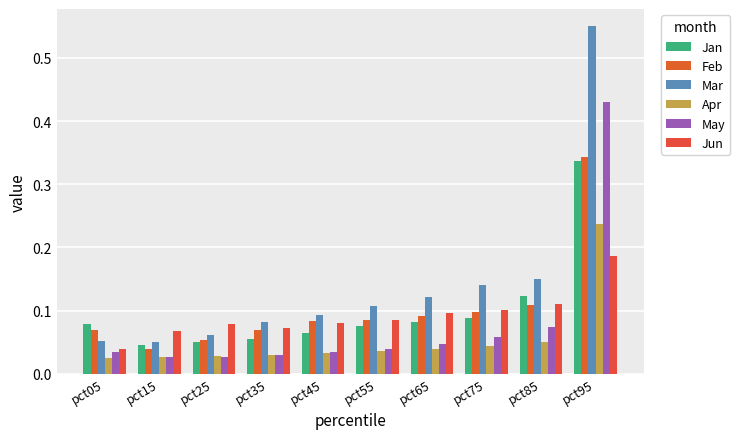

How many series are shown in this chart?

6